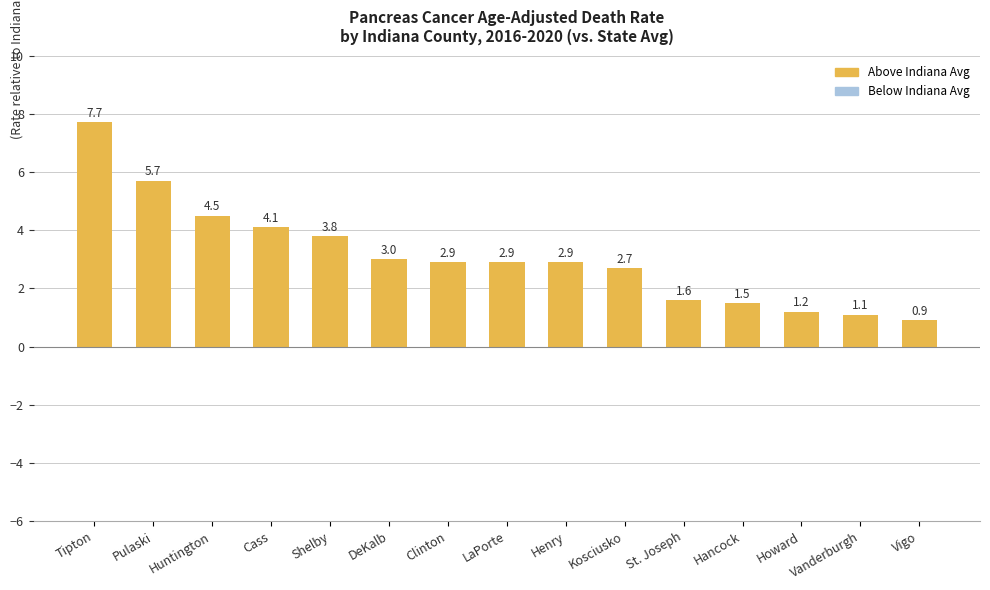

What is the label of the 4th bar from the left?

Cass